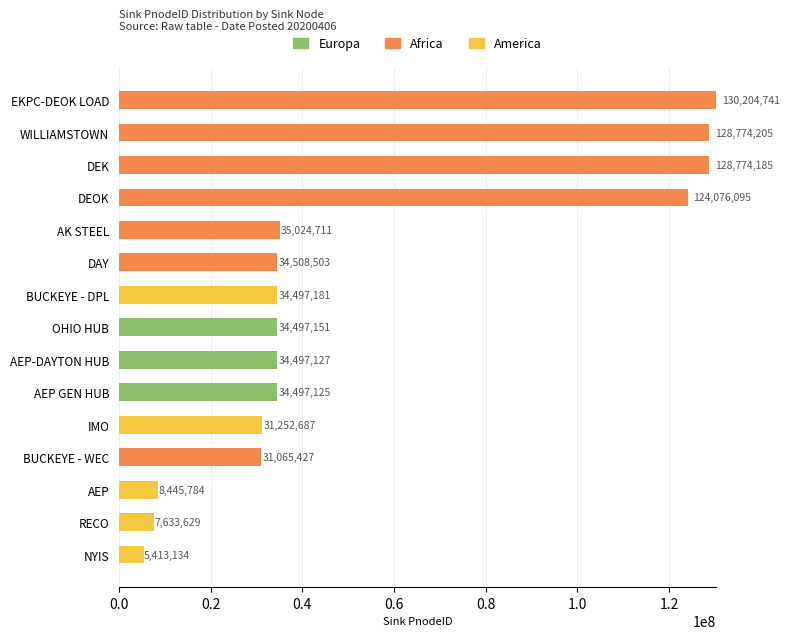

The value of Europa at AEP GEN HUB is 61457713. True or false?

False